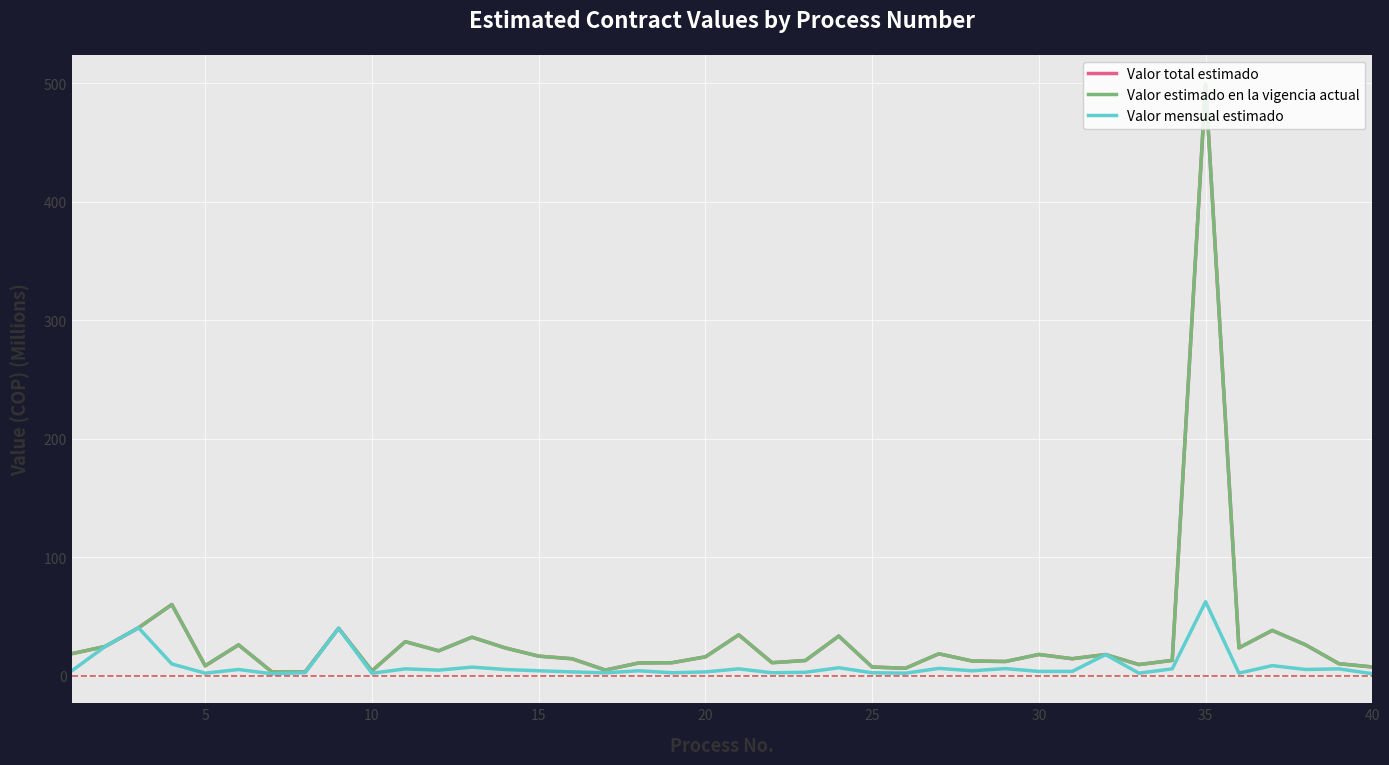

True or false: Valor total estimado and Valor mensual estimado cross at least once.

False